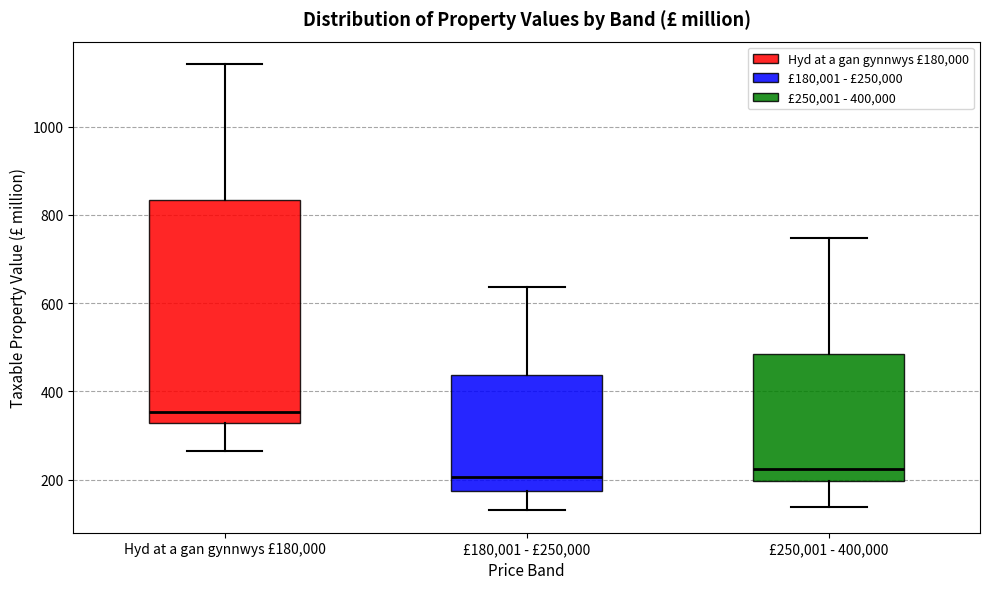

Where is the lower edge of the box for Hyd at a gan gynnwys £180,000 on the y-axis? The values are not printed on the chart, so give them approximately, as read against the axis.

320